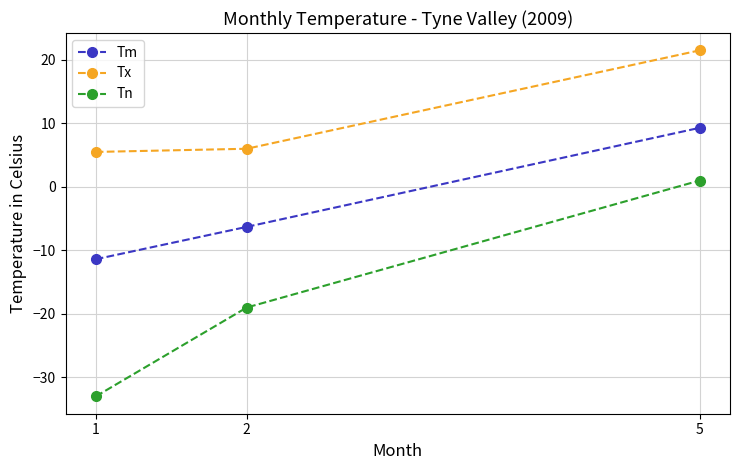

Reading left to right, what are all the values shown in this chart?

Tm: -11.4	-6.3	9.3
Tx: 5.5	6.0	21.5
Tn: -33.0	-19.0	1.0